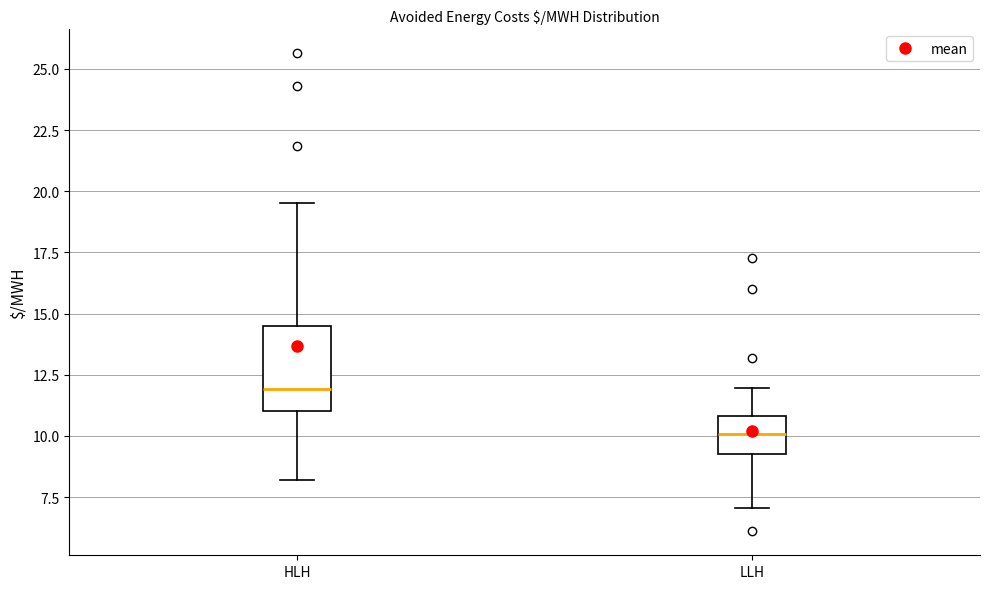

Which box has the lowest median line?

LLH